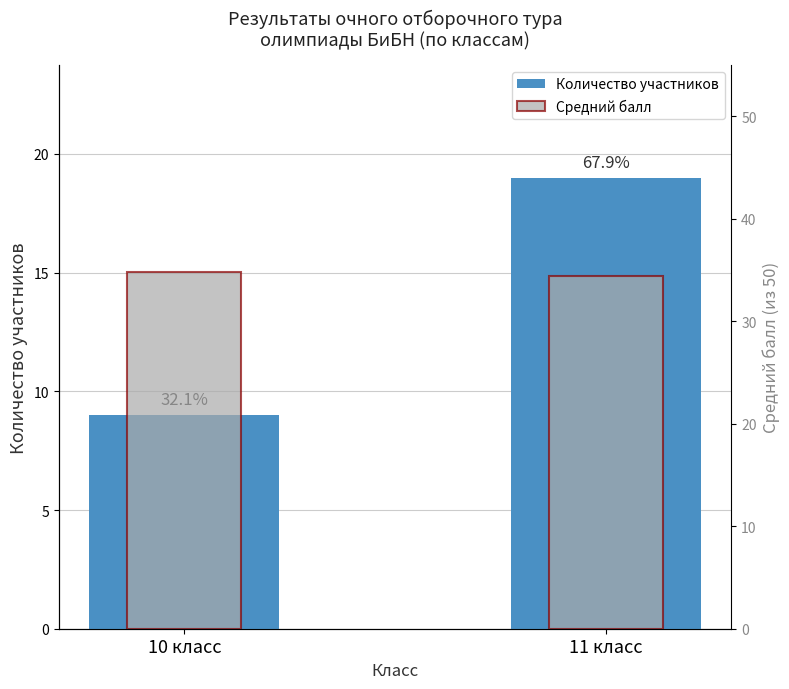

Reading left to right, list all the values displayed in this chart.

Количество участников: 9.0	19.0
Средний балл: 34.8	34.4